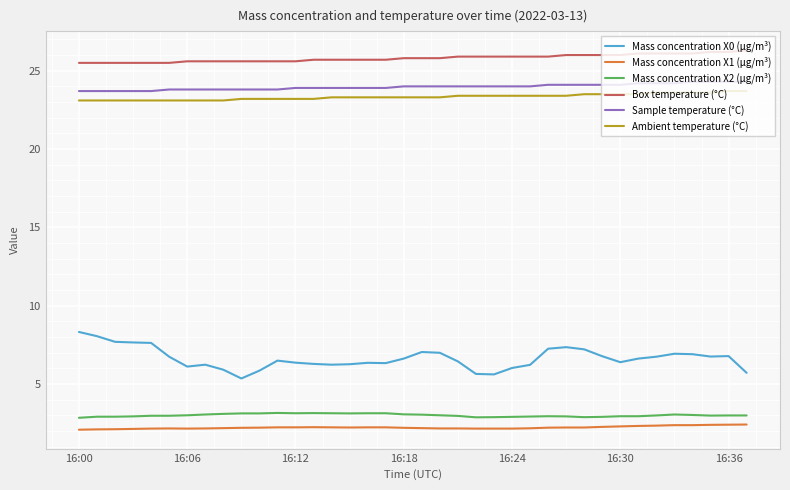

What is the minimum value shown in the chart?

2.1